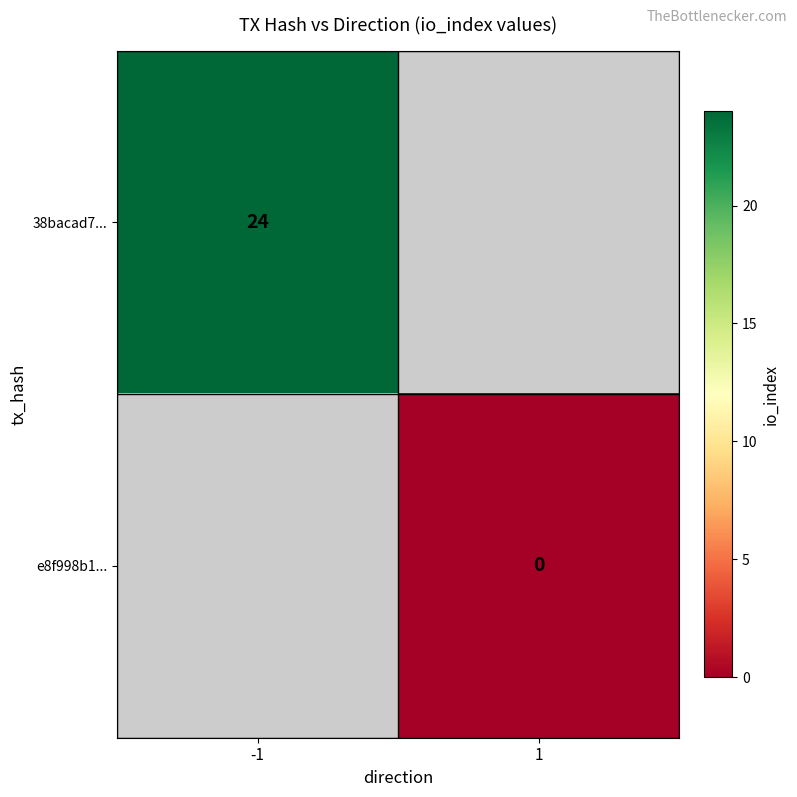

Is it true that 38bacad7... equals 13 at -1?

False